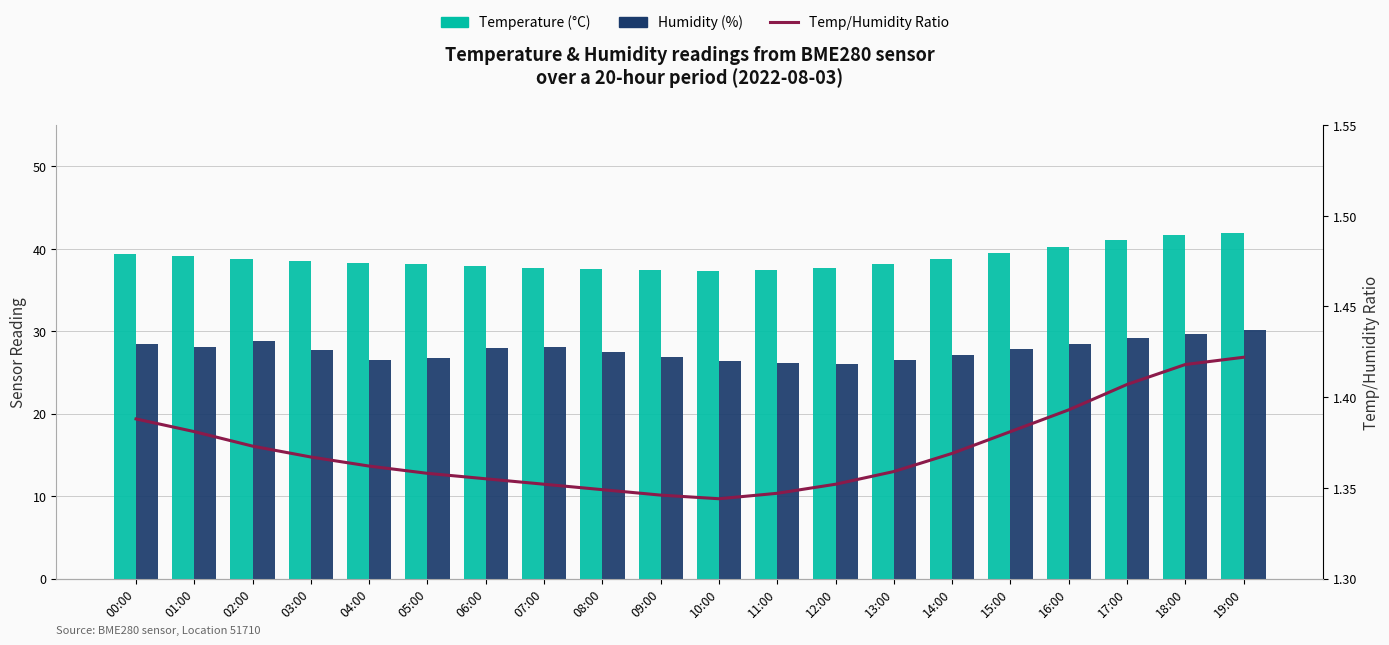

Which category has the highest value across all series?

19:00